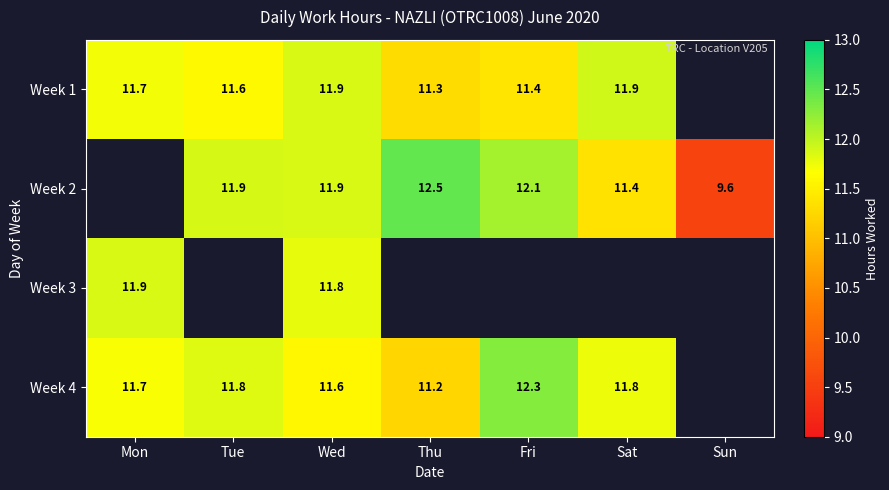

Which has a higher value, Sun or Tue?

Tue